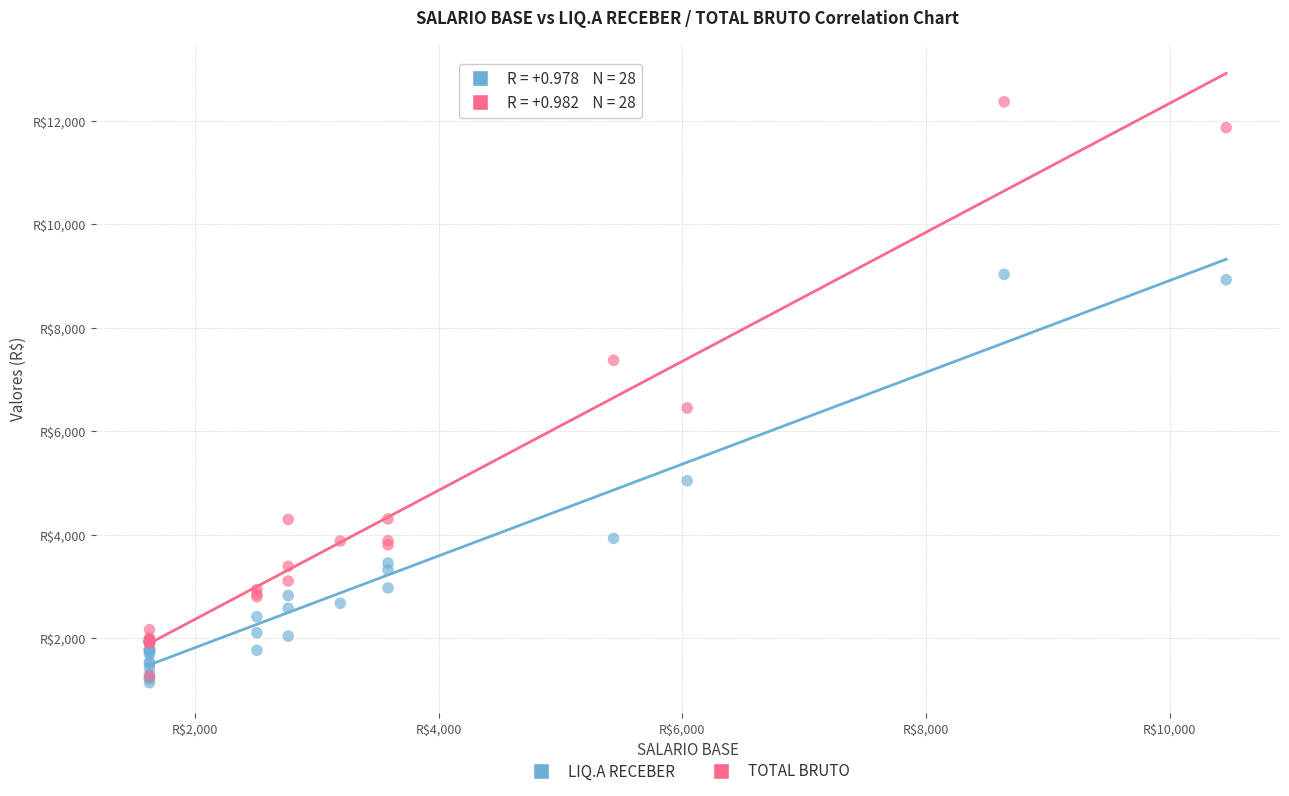

What are all the series names shown in the legend?

LIQ.A RECEBER, TOTAL BRUTO